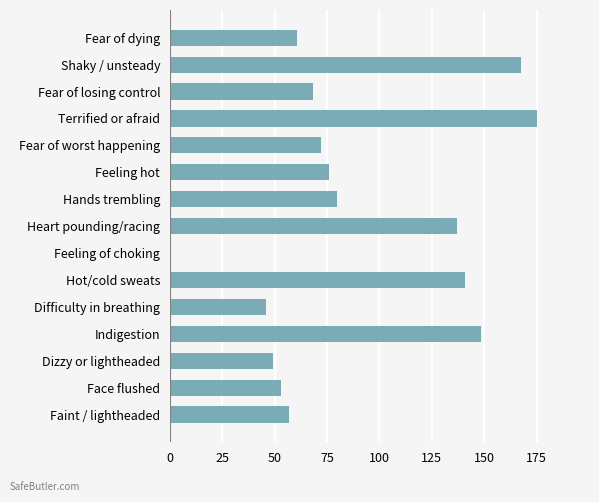

Reading top to bottom, transcribe all the data shown in this chart.

Fear of dying=60.9	Shaky / unsteady=167.4	Fear of losing control=68.5	Terrified or afraid=175.0	Fear of worst happening=72.3	Feeling hot=76.1	Hands trembling=79.9	Heart pounding/racing=137.0	Feeling of choking=0.0	Hot/cold sweats=140.8	Difficulty in breathing=45.7	Indigestion=148.4	Dizzy or lightheaded=49.5	Face flushed=53.3	Faint / lightheaded=57.1